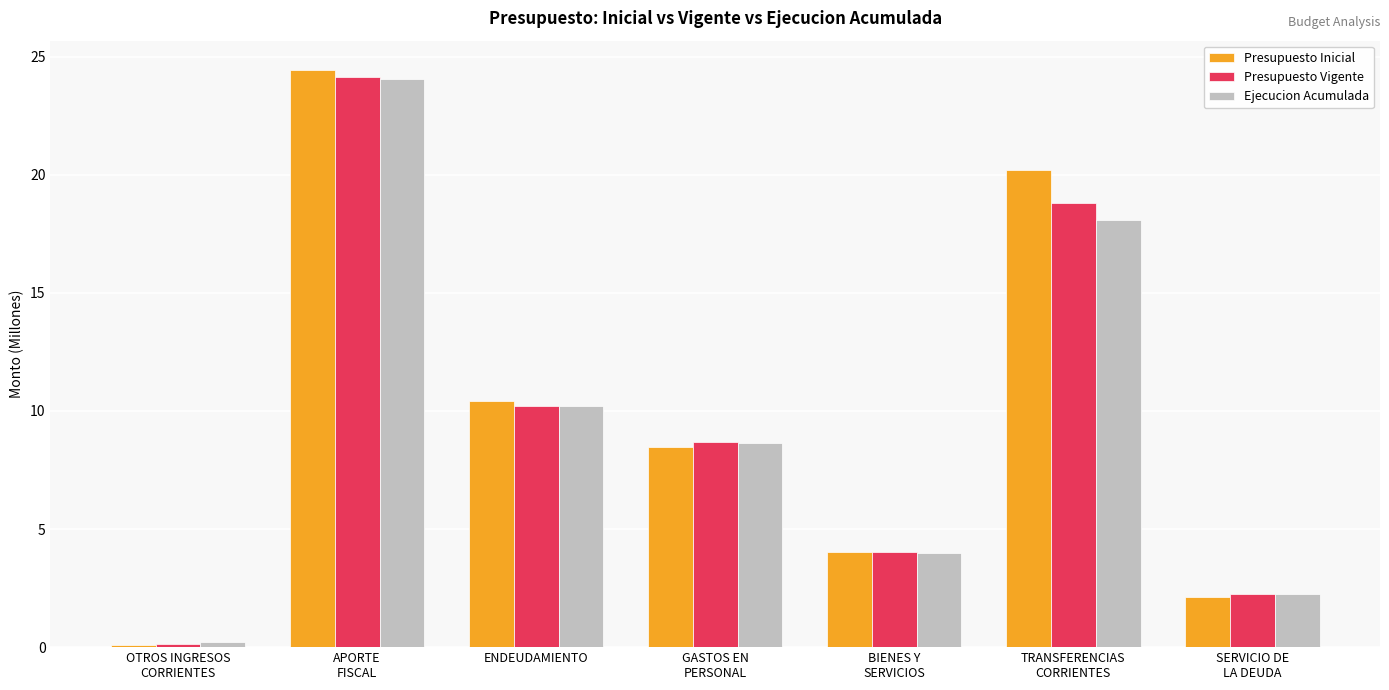

The value of Presupuesto Vigente at ENDEUDAMIENTO is 10.2. True or false?

True